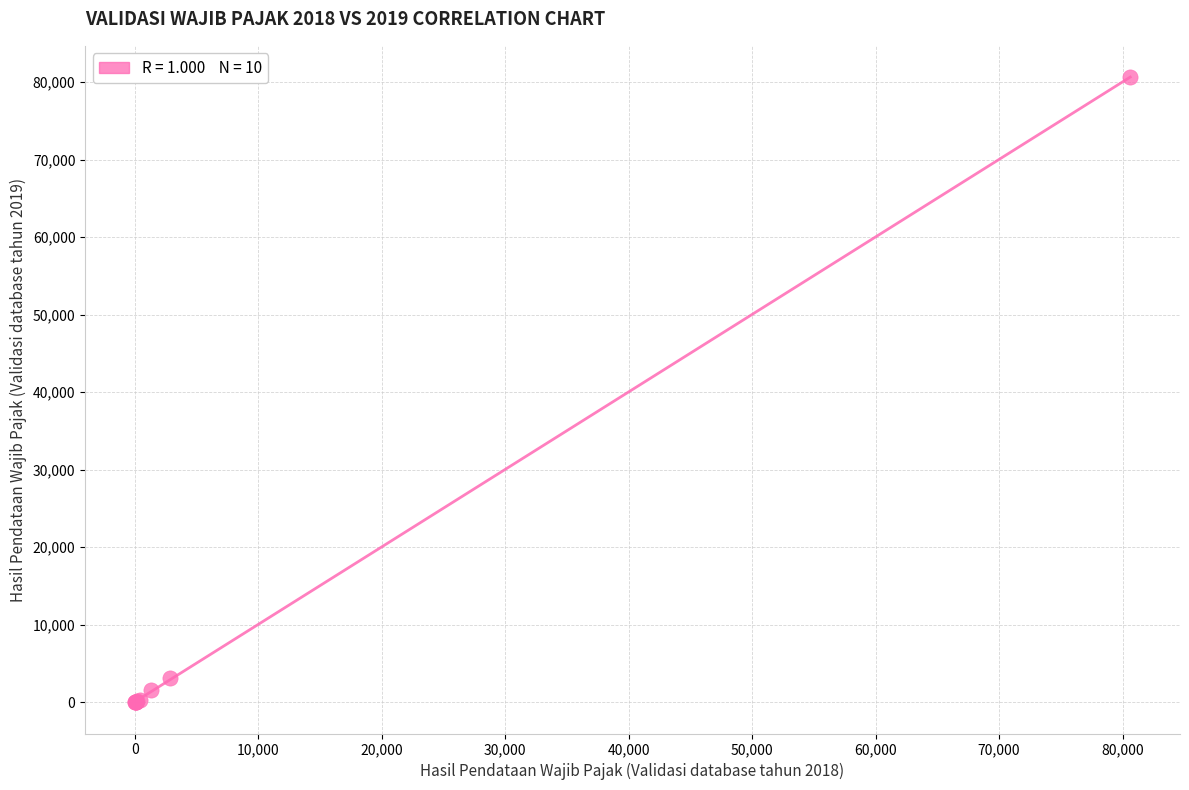

What Y value in the scatter plot is closest to 40319?

3175